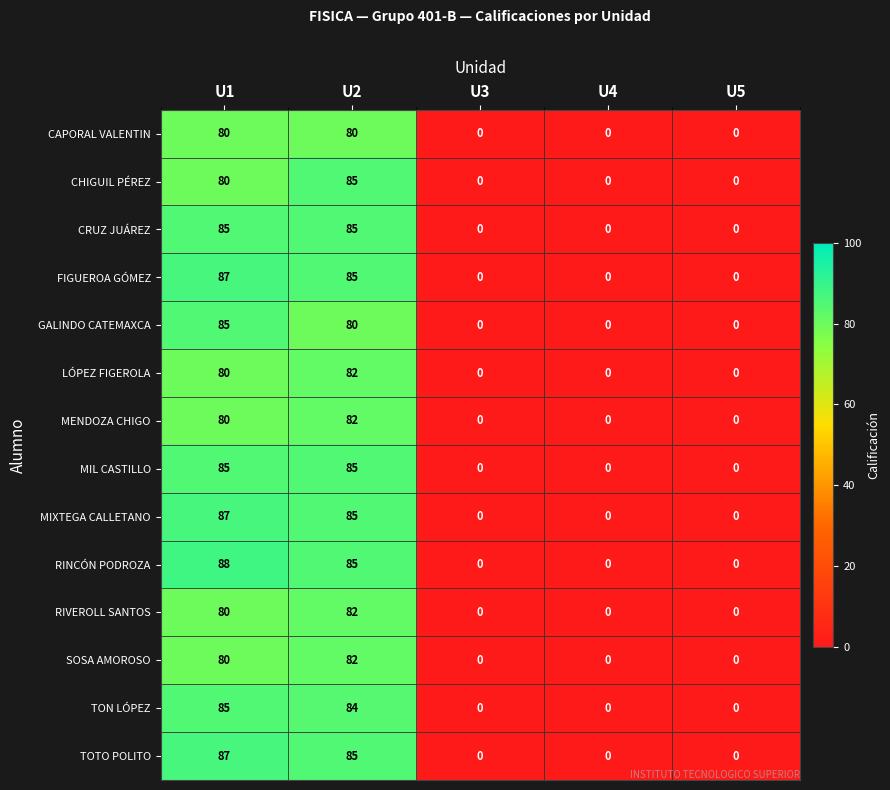

The CAPORAL VALENTIN series shows 0 at U3. True or false?

True